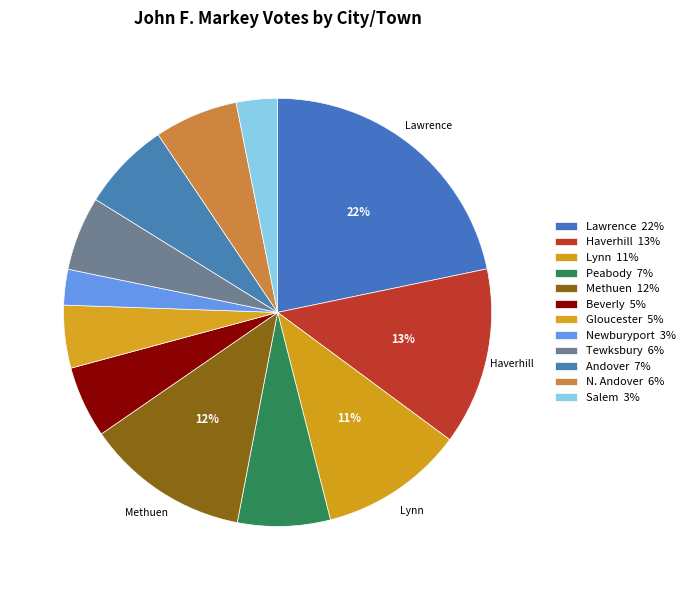

How many segments does this pie chart have?

12